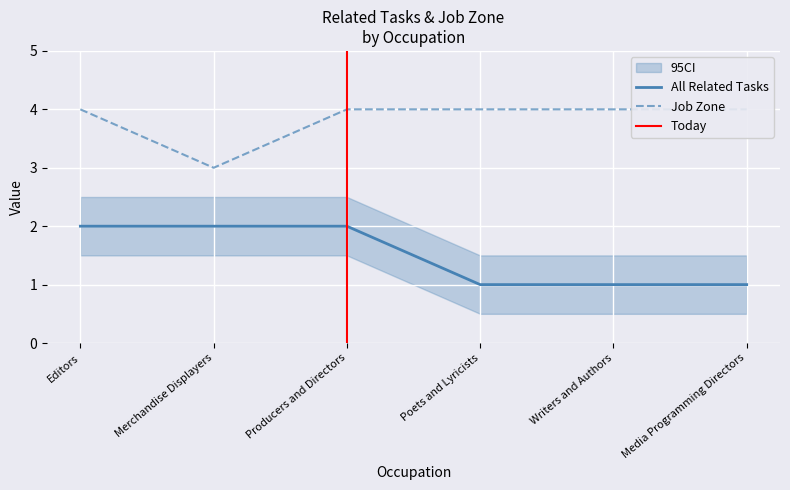

Does the chart display data point markers on the line(s)?

No